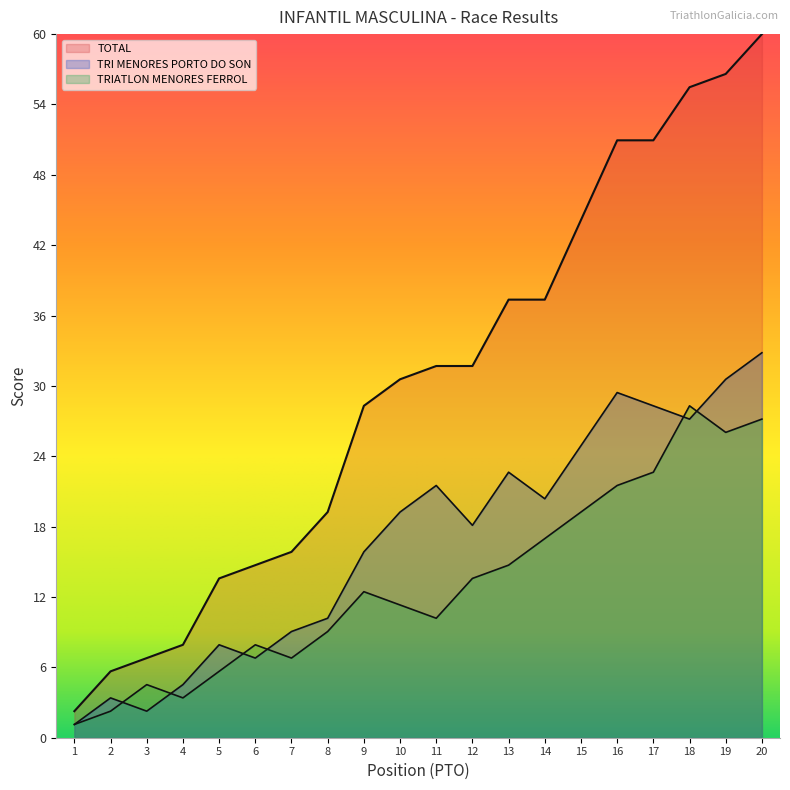

Between 4 and 12, which is larger?

12